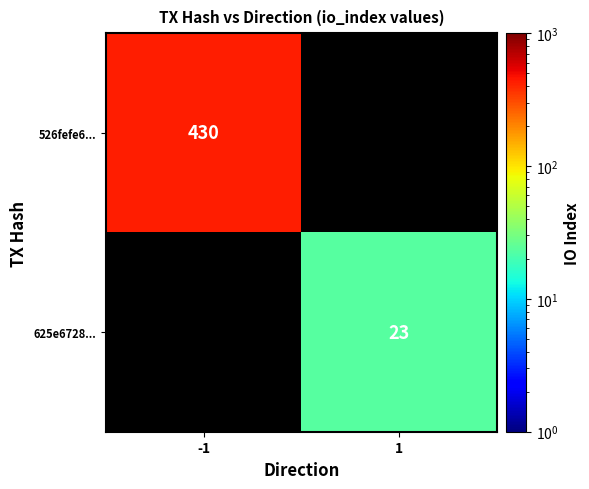

Is the value of 625e6728... at 1 greater than the value of 526fefe6... at -1?

No